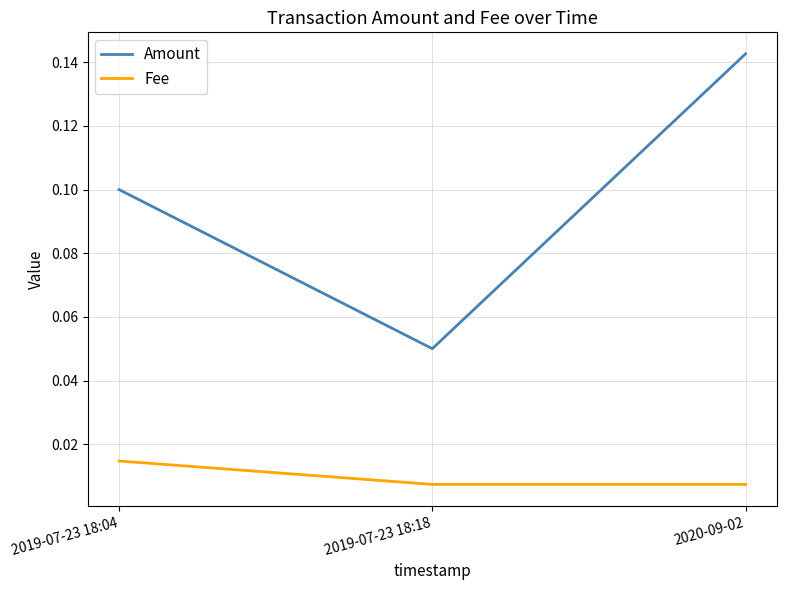

What position from the left is 2020-09-02?

3